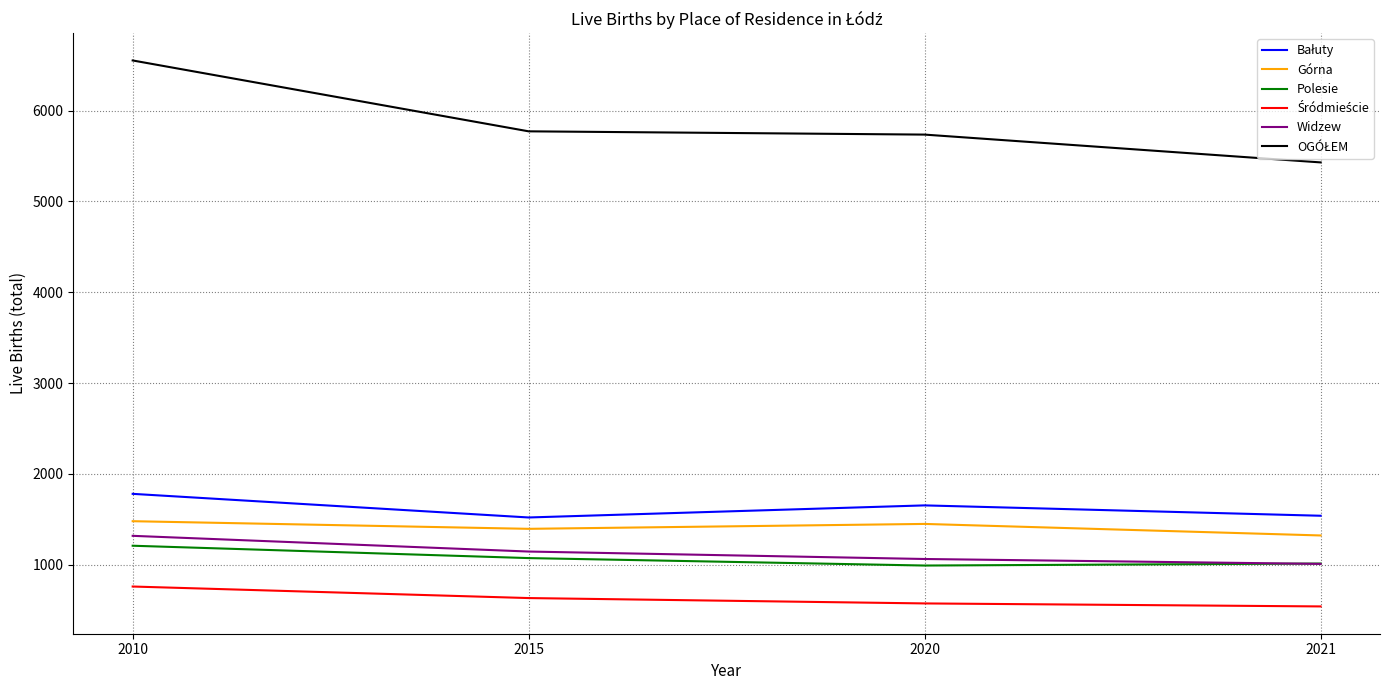

What is the difference between the highest and lowest values at 2020?

5160